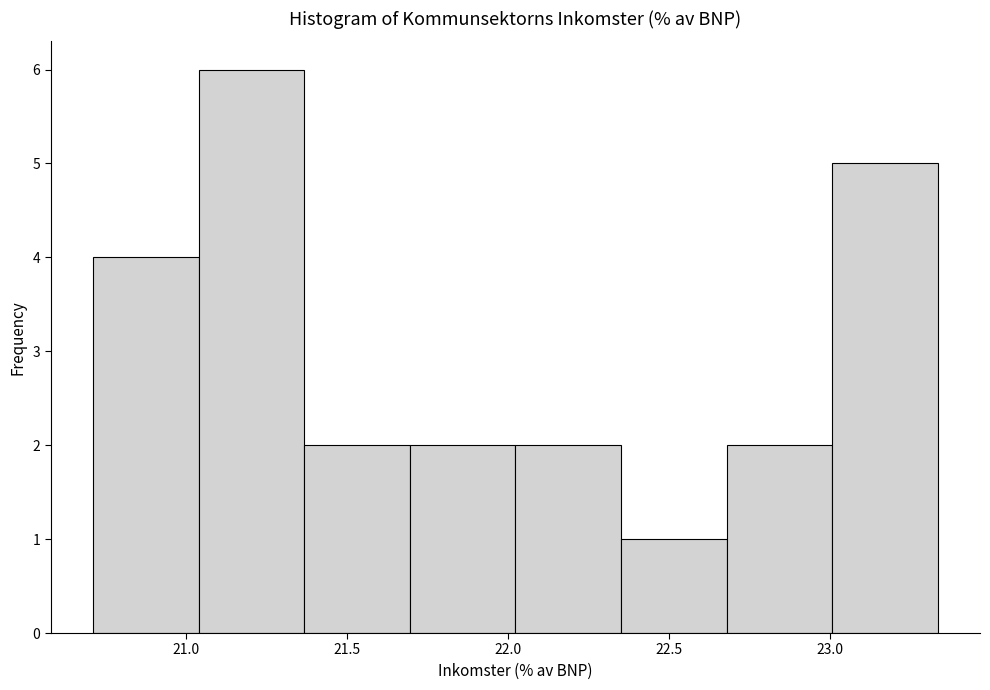

How tall is the bar that spans 21.05 to 21.35 on the x-axis? Neither the bar edges nor the heights are printed on the chart, so give them approximately, as read against the axes.

6